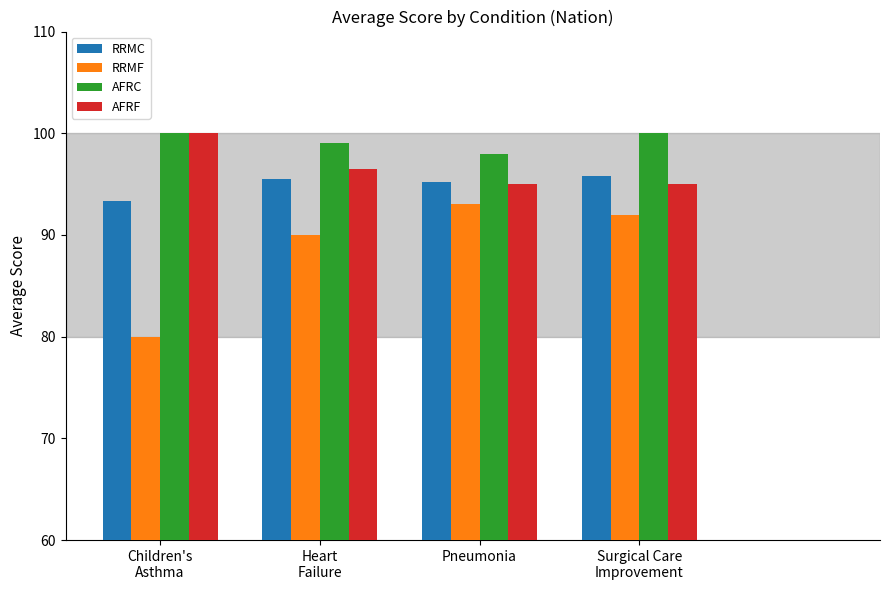

What is the value of the AFRC bar at the 4th from the left?

100.0